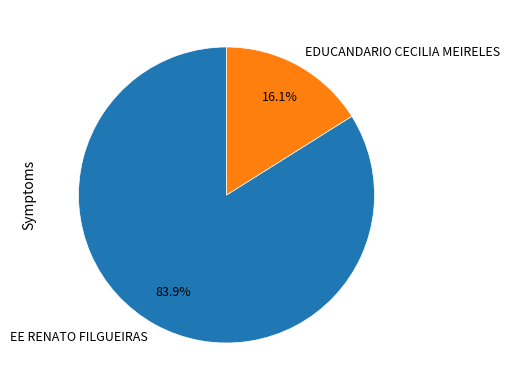

To the nearest percent, what is the difference between the EE RENATO FILGUEIRAS and EDUCANDARIO CECILIA MEIRELES slice percentages?

68%